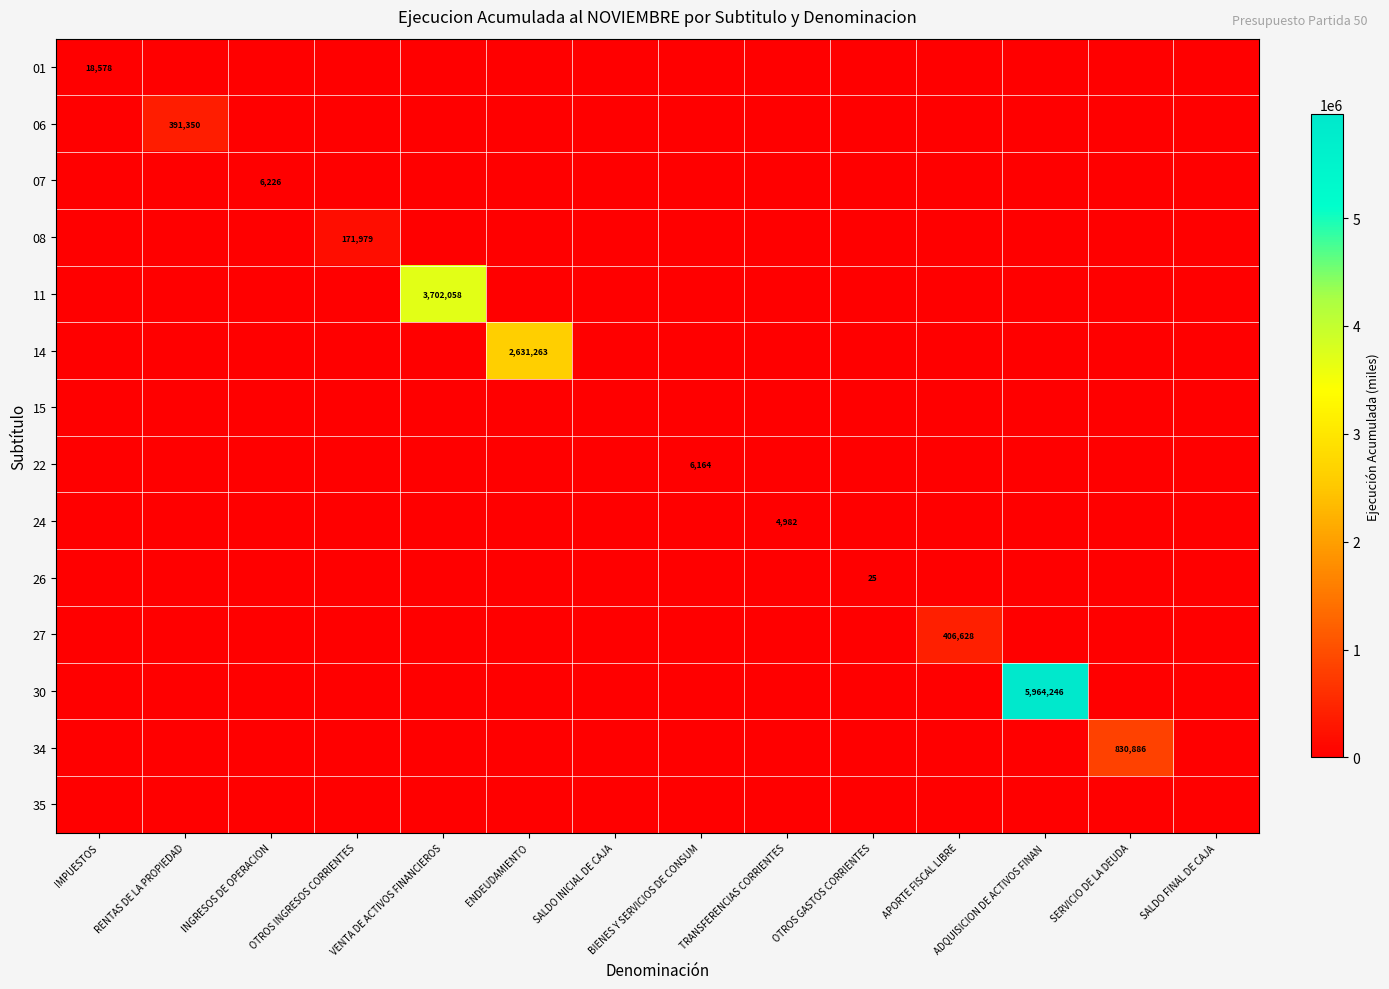

How many data points does each series have?

14